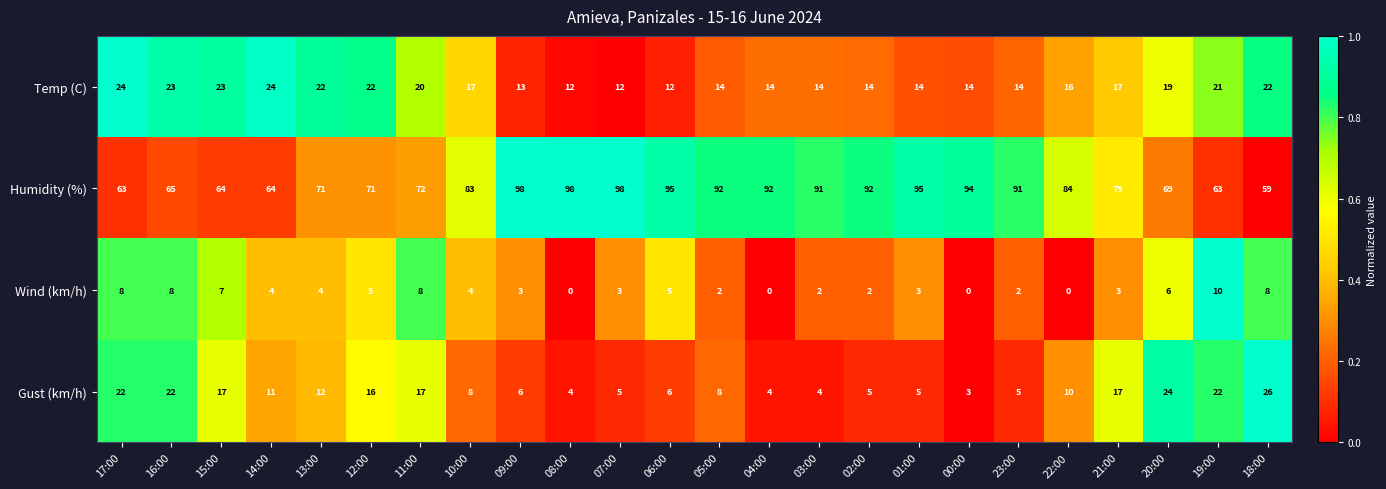

True or false: Temp (C) has a value of 14 at 04:00.

True